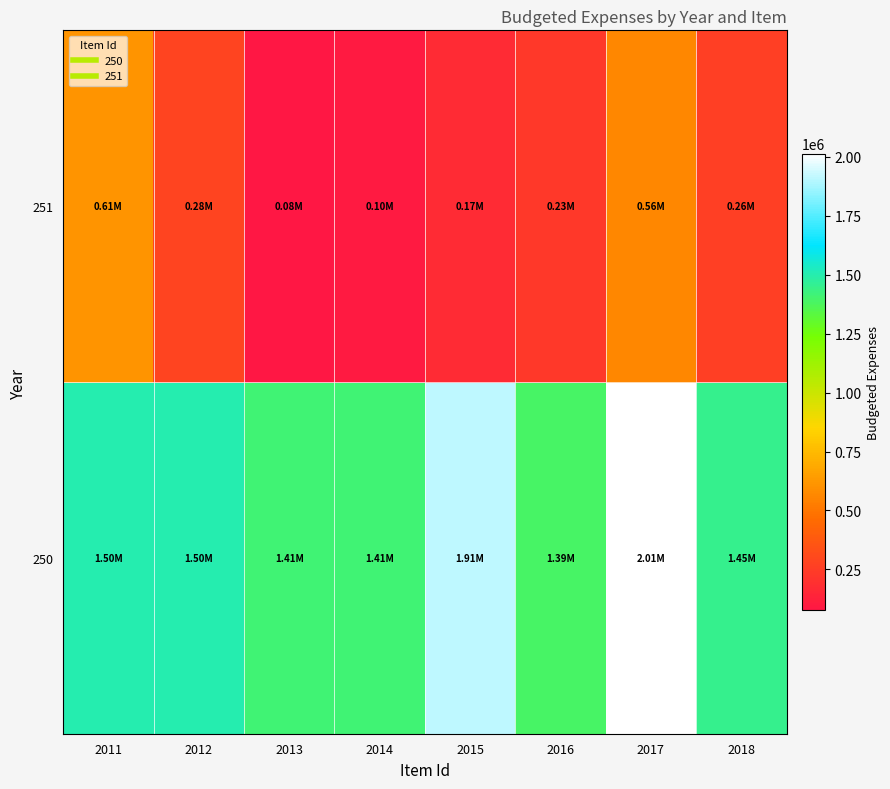

What is the spread (max minus min) of values at 2017?

1451613.0